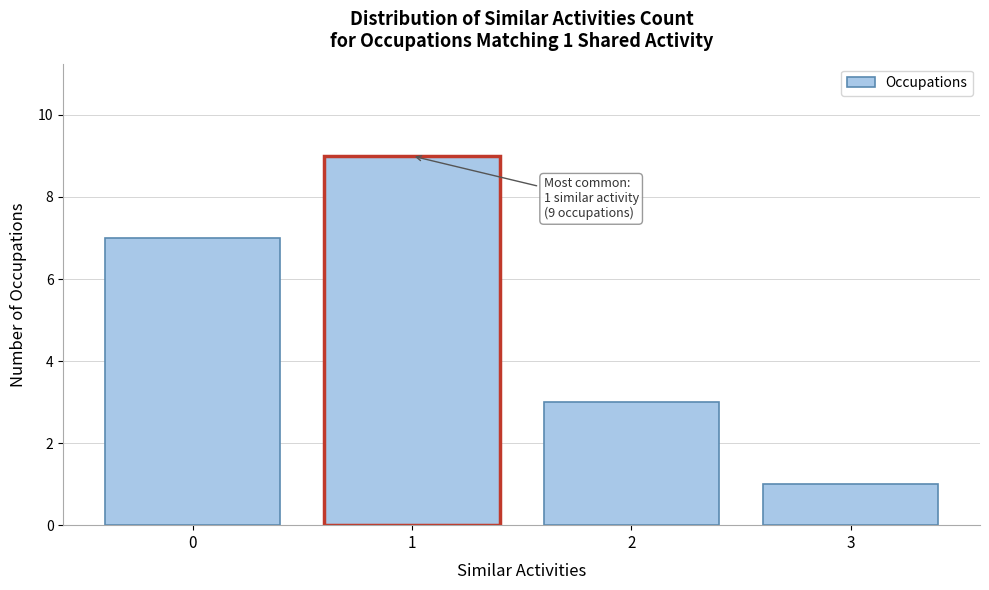

Which range on the x-axis has the tallest bar?

0.5 to 1.5